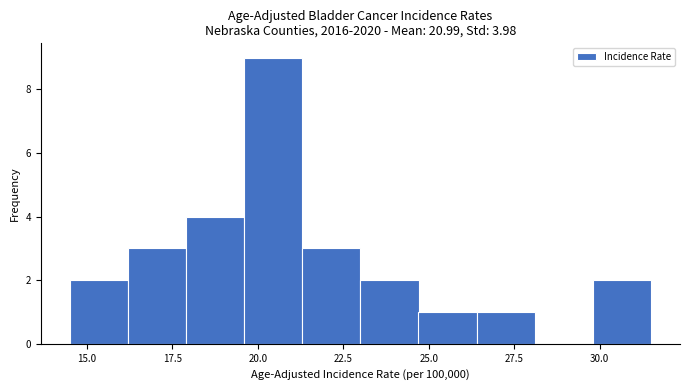

Read against the x-axis, roughly where is the centre of the tallest bar?

20.5